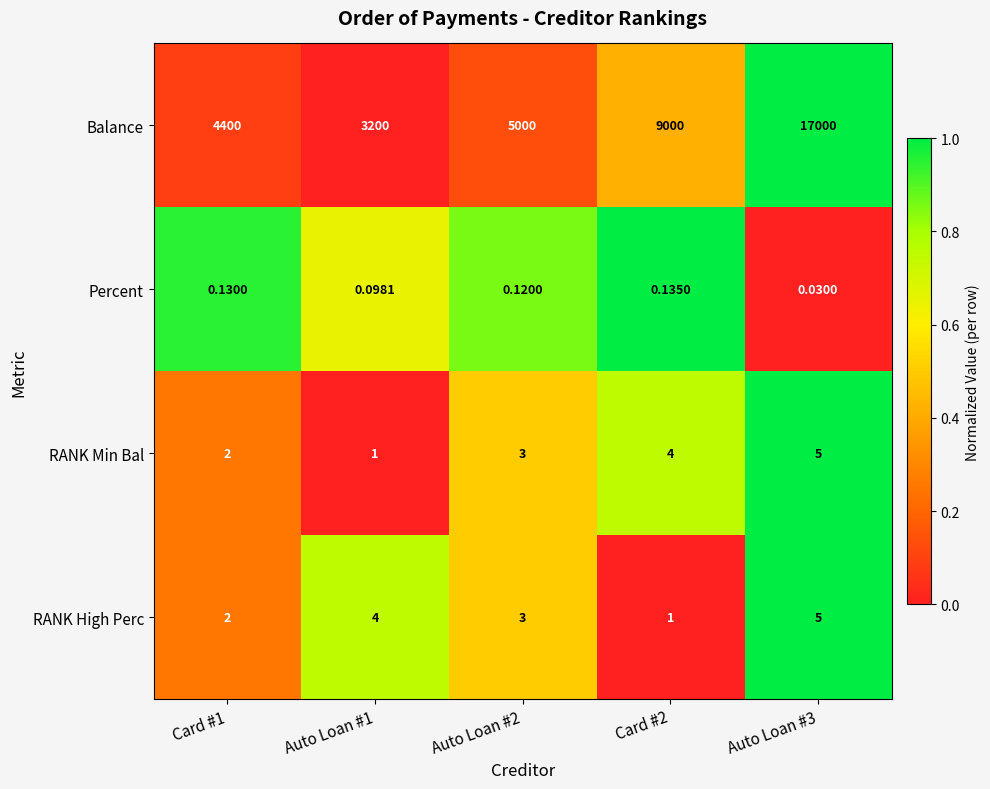

Between Card #1 and Auto Loan #2, which series saw the biggest shift?

Balance